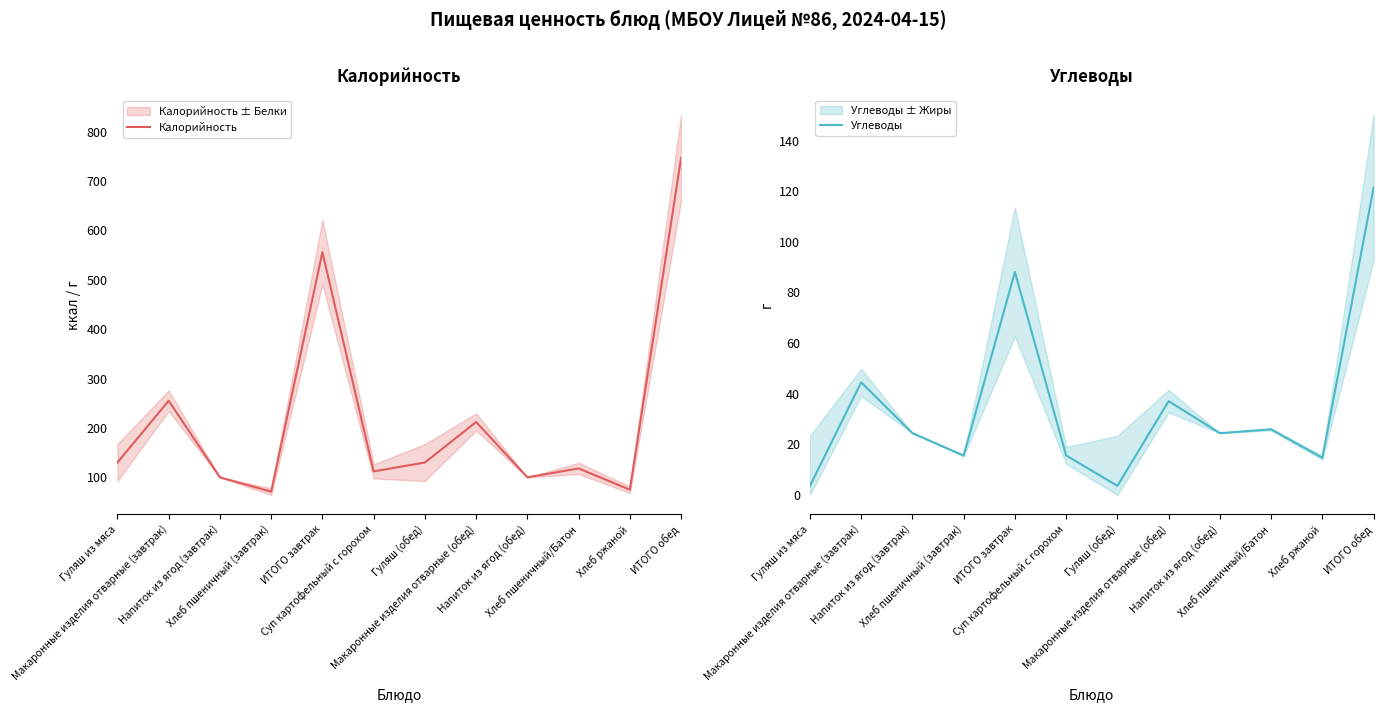

Which series has the largest total across all categories?

Калорийность